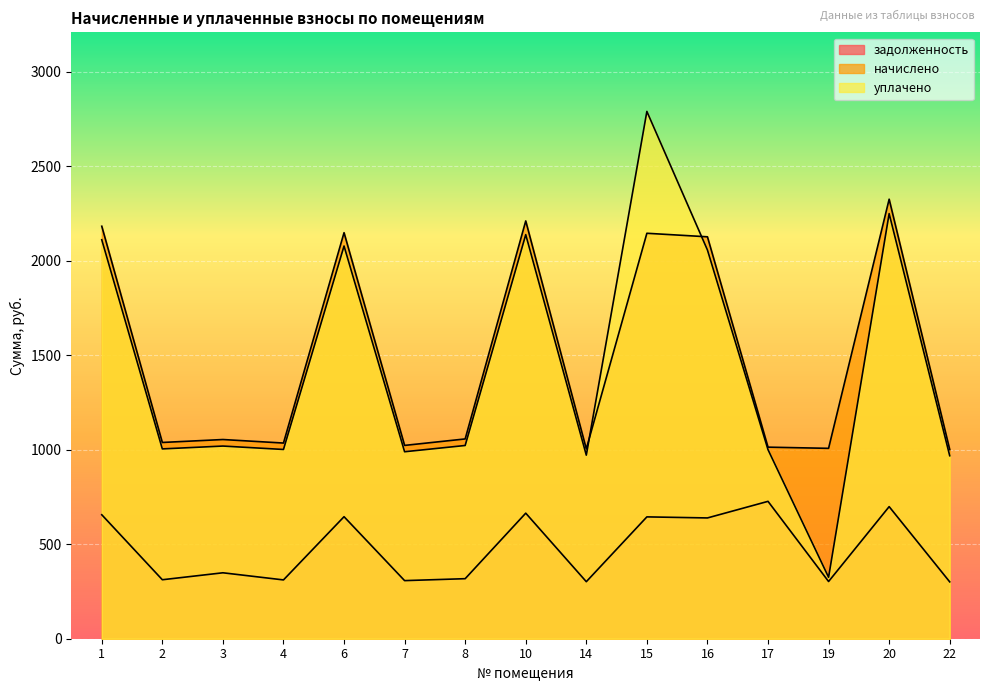

Rank the categories by задолженность value from highest to lowest.

17, 20, 10, 1, 6, 15, 16, 3, 8, 2, 4, 7, 19, 14, 22